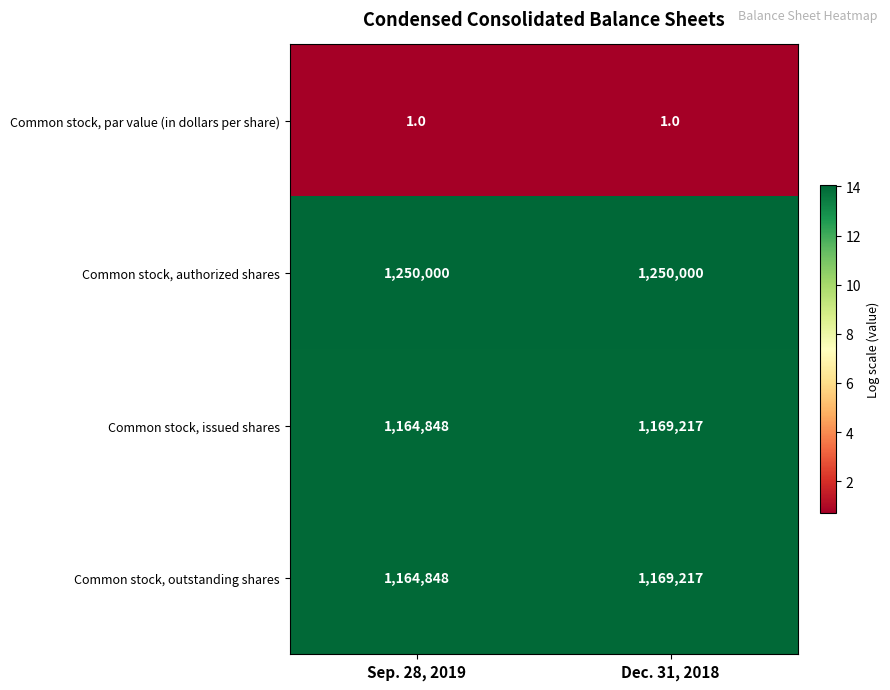

Reading right to left, transcribe all the data shown in this chart.

Common stock, par value (in dollars per share): Dec. 31, 2018=1	Sep. 28, 2019=1
Common stock, authorized shares: Dec. 31, 2018=1250000	Sep. 28, 2019=1250000
Common stock, issued shares: Dec. 31, 2018=1169217	Sep. 28, 2019=1164848
Common stock, outstanding shares: Dec. 31, 2018=1169217	Sep. 28, 2019=1164848